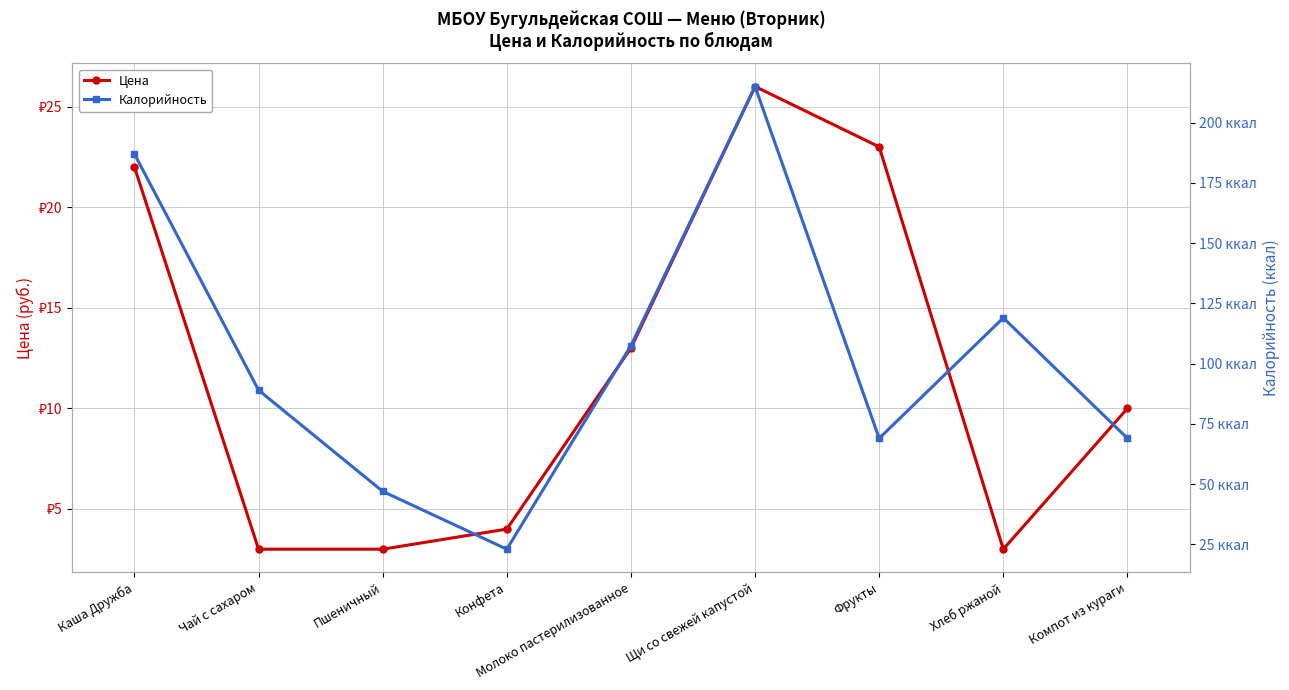

Between Чай с сахаром and Конфета, which is larger?

Конфета